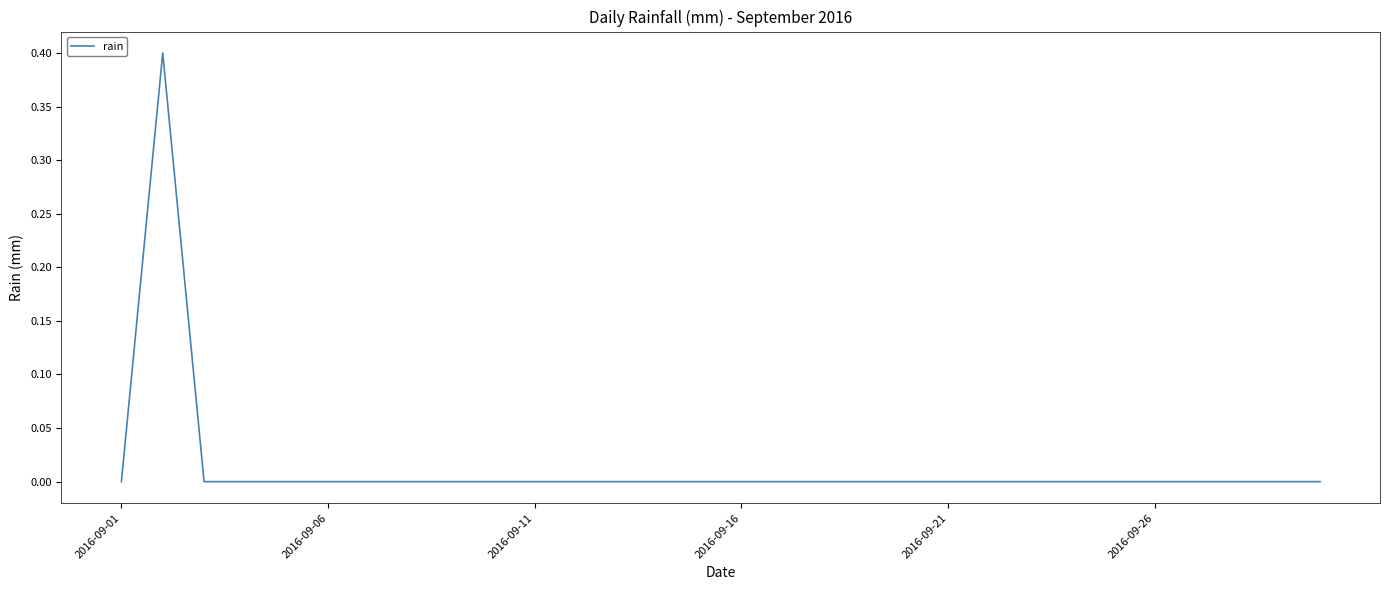

Reading left to right, extract all data points from this chart.

0.0	0.4	0.0	0.0	0.0	0.0	0.0	0.0	0.0	0.0	0.0	0.0	0.0	0.0	0.0	0.0	0.0	0.0	0.0	0.0	0.0	0.0	0.0	0.0	0.0	0.0	0.0	0.0	0.0	0.0